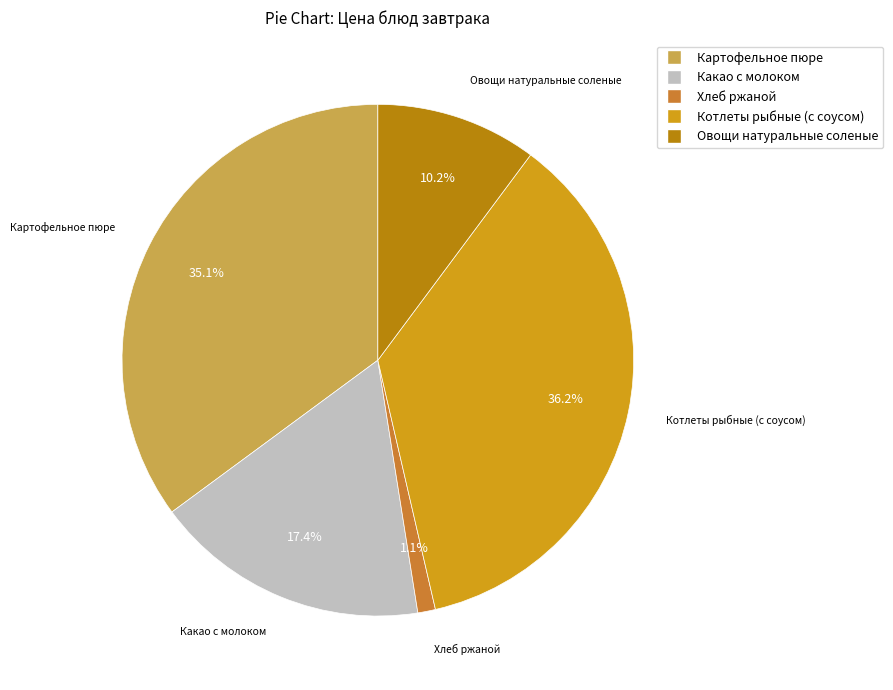

Which category has the biggest portion of the pie?

Котлеты рыбные (с соусом)